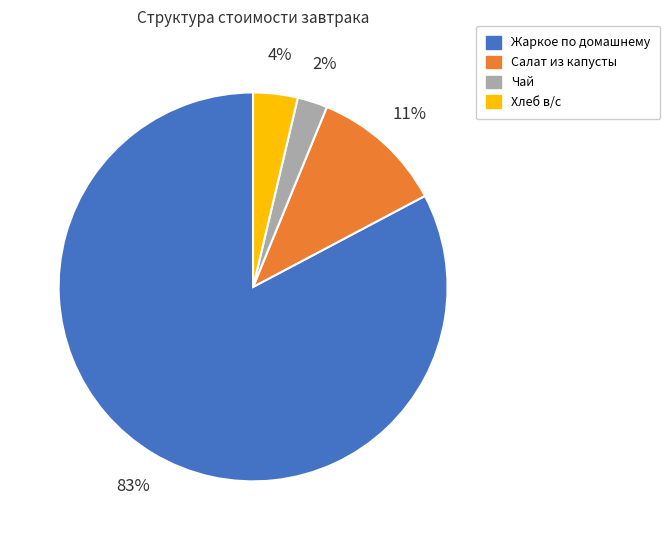

To the nearest percent, what is the combined percentage of Хлеб в/с and Чай?

6%